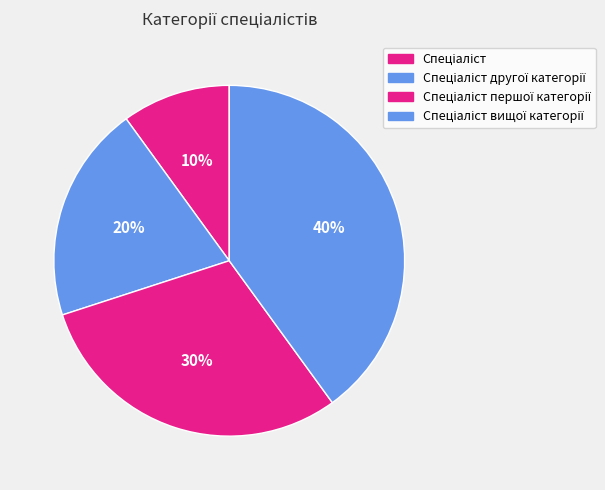

Which slice is the largest?

Спеціаліст вищої категорії